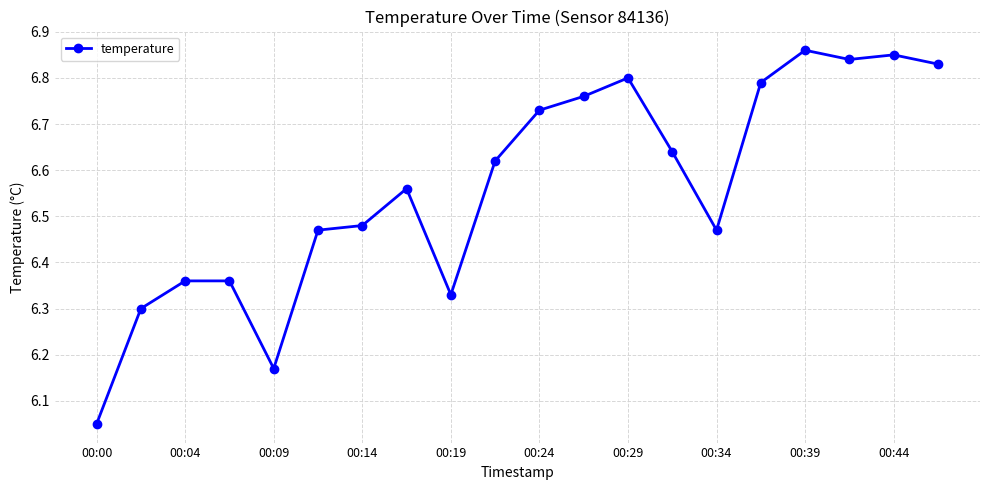

How many interior local valleys (lower than both neighbors) does the data have?

4